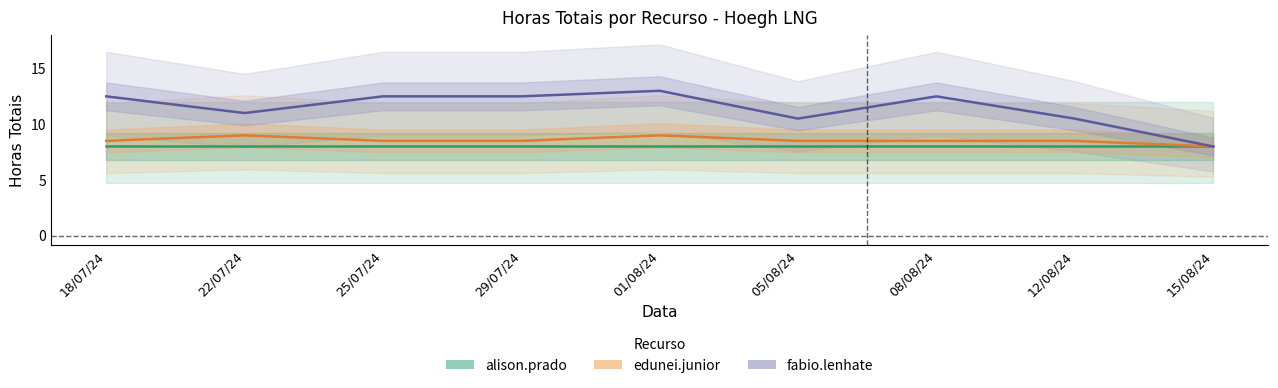

Reading right to left, extract all data points from this chart.

alison.prado: 15/08/24=8.0	12/08/24=8.0	08/08/24=8.0	05/08/24=8.0	01/08/24=8.0	29/07/24=8.0	25/07/24=8.0	22/07/24=8.0	18/07/24=8.0
edunei.junior: 15/08/24=8.0	12/08/24=8.5	08/08/24=8.5	05/08/24=8.5	01/08/24=9.0	29/07/24=8.5	25/07/24=8.5	22/07/24=9.0	18/07/24=8.5
fabio.lenhate: 15/08/24=8.0	12/08/24=10.5	08/08/24=12.5	05/08/24=10.5	01/08/24=13.0	29/07/24=12.5	25/07/24=12.5	22/07/24=11.0	18/07/24=12.5